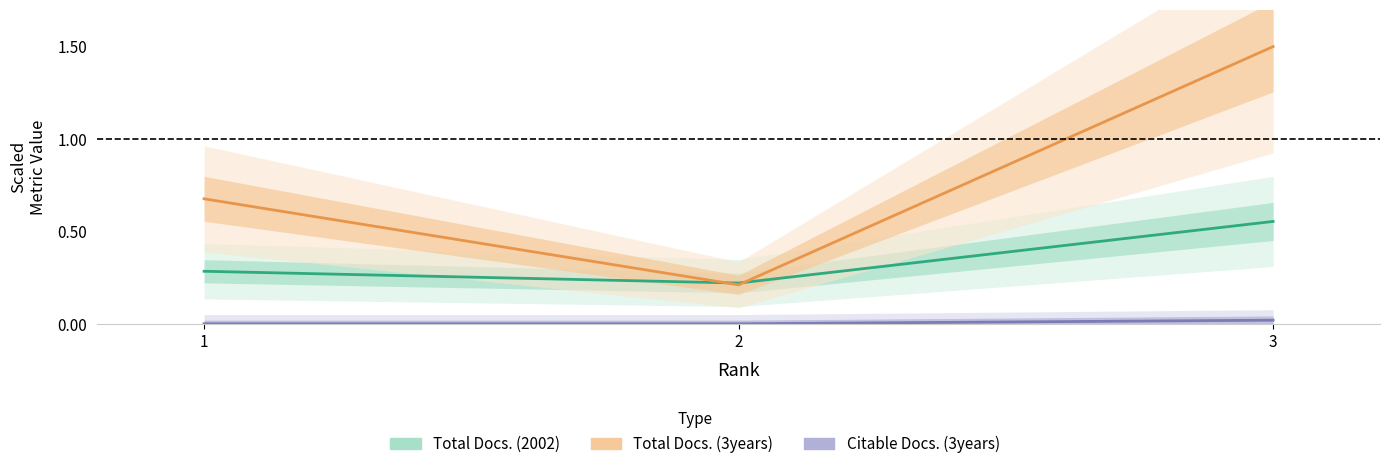

Count the Total Docs. (2002) values in the range 0 to 1.

3